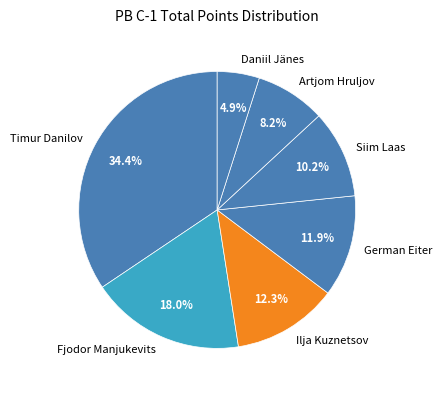

How much of the chart is everything except German Eiter?

88.1%